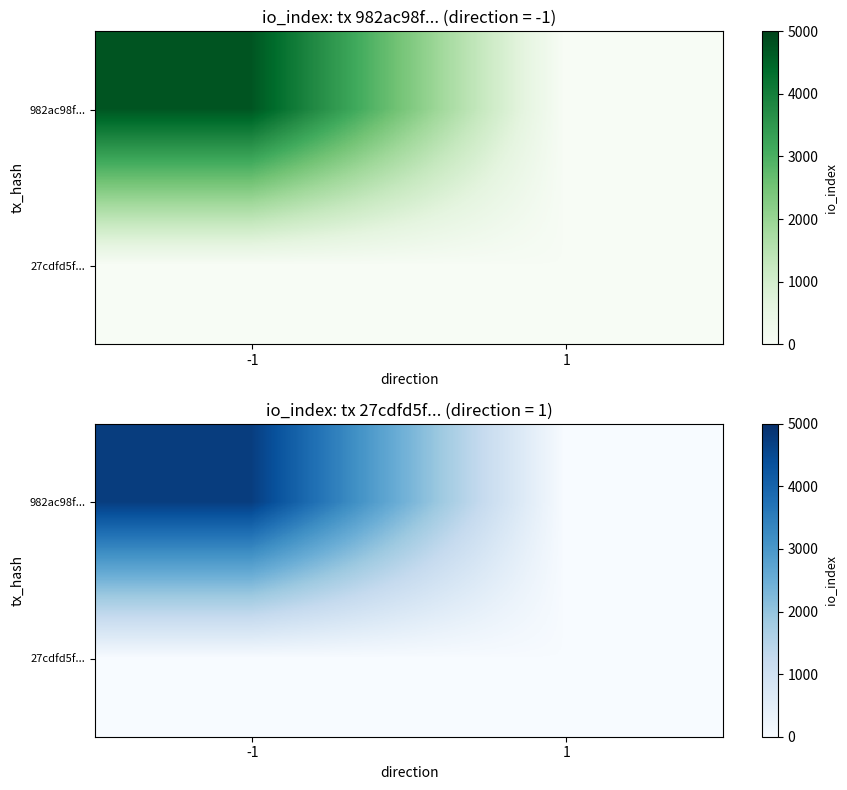

What is the maximum value for 982ac98f...?

4730